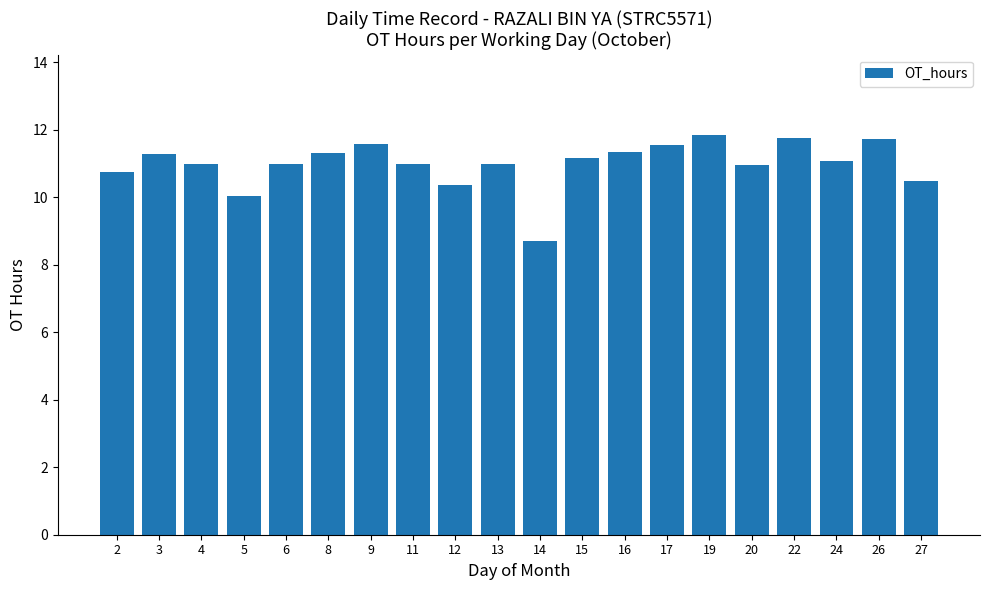

What is the difference between the second highest and minimum values?

3.0